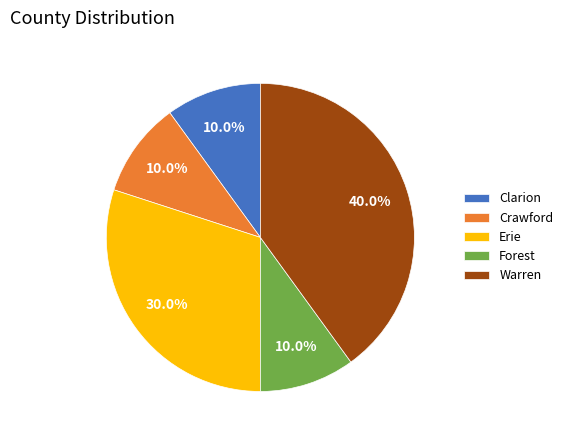

To the nearest percent, what portion does Forest represent?

10%